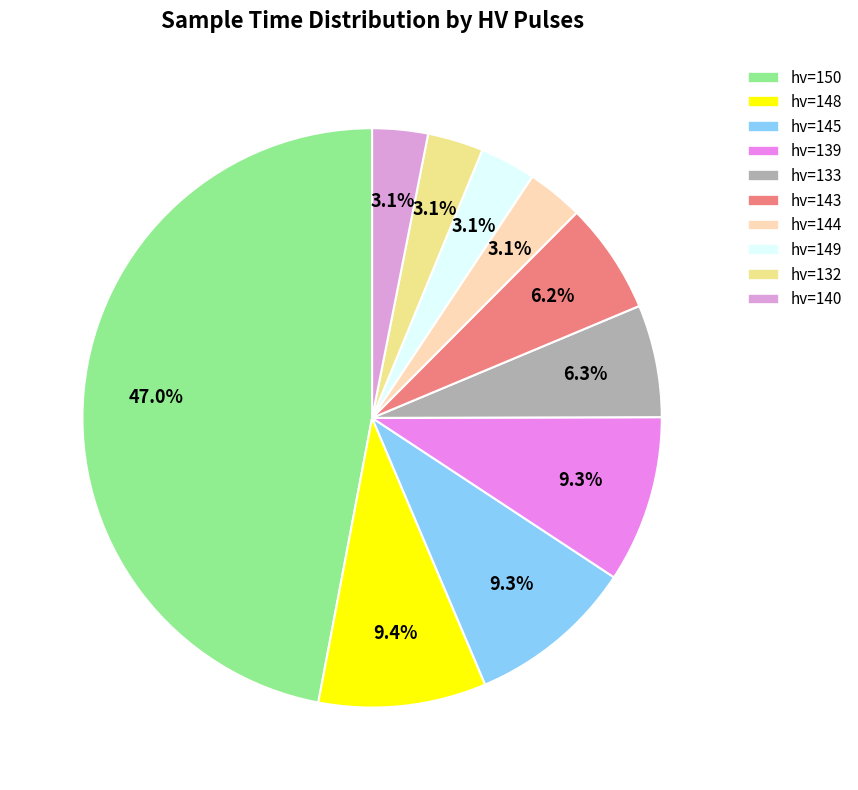

Count the number of slices in the pie.

10